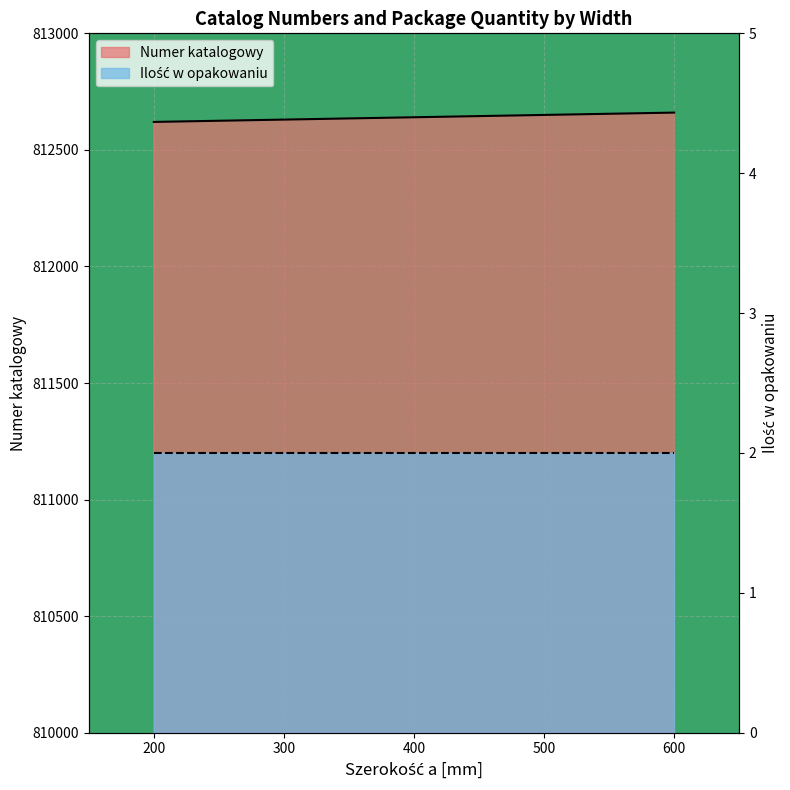

Count the number of categories in the chart.

5